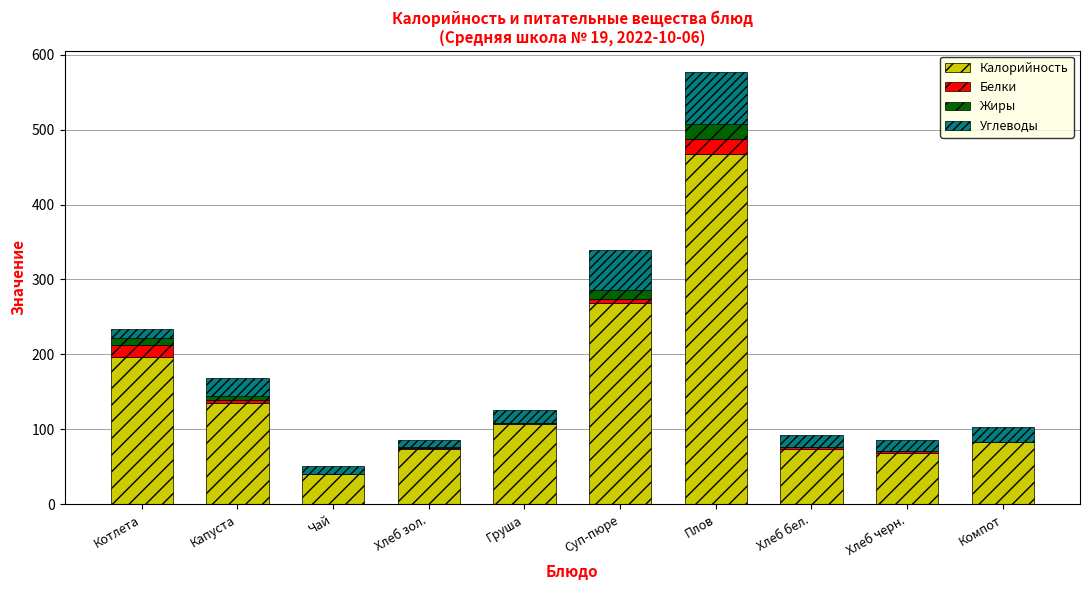

Where is Калорийность nearest to the value 254?

Суп-пюре